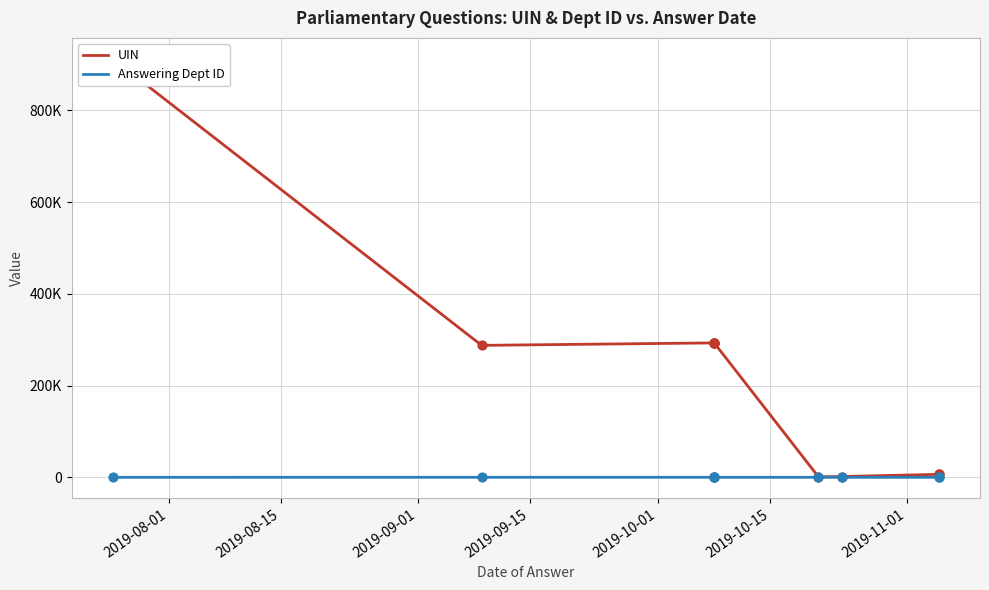

Is the value of UIN at 2019-08-01 greater than the value of Answering Dept ID at 9?

Yes